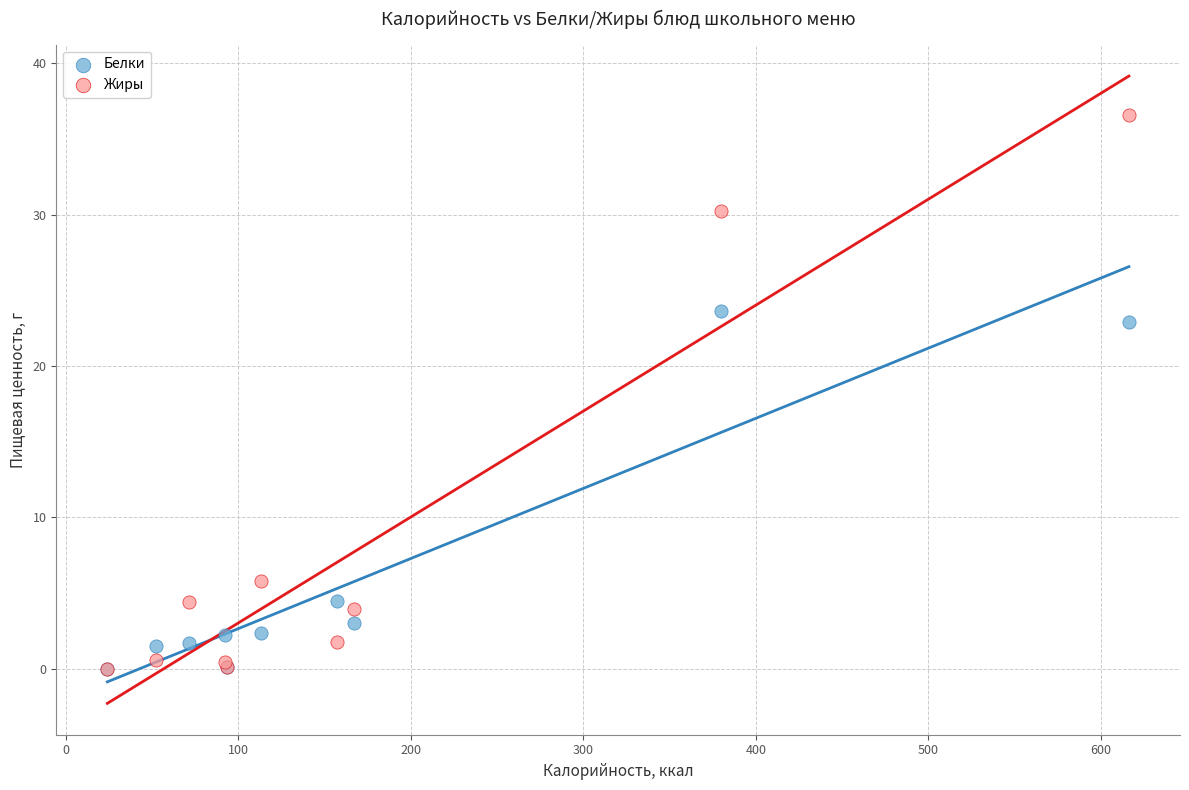

In the Белки series, what Y value is closest to 11?

4.5